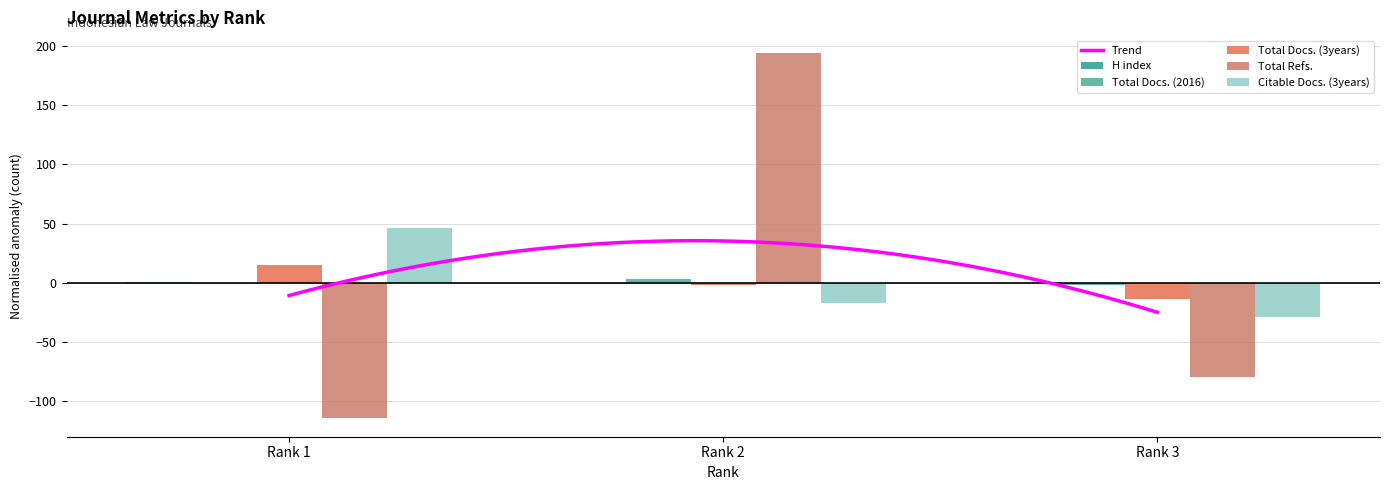

What is the value of the H index bar at the 1st from the left?

1.0